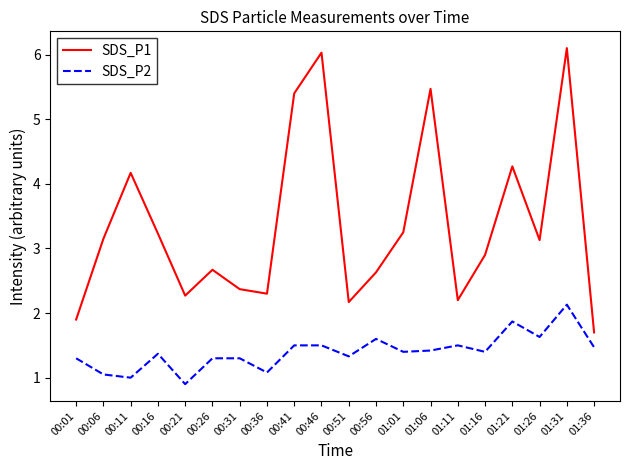

Where is the first local maximum for SDS_P2?

00:16